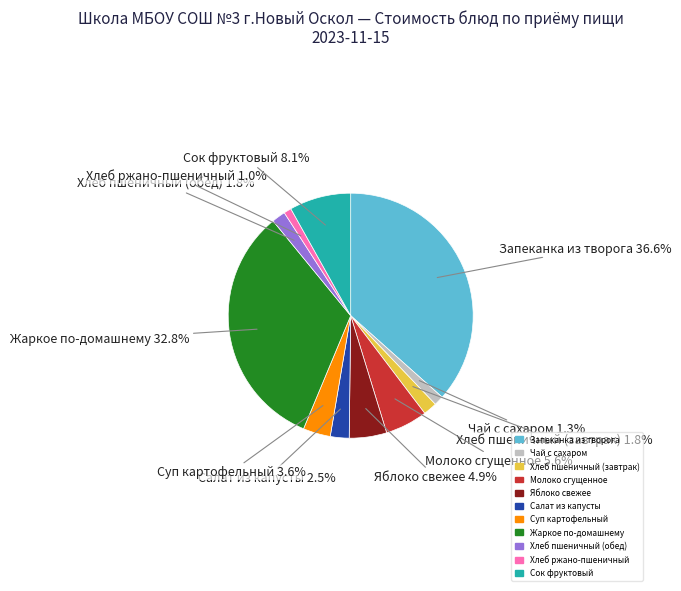

To the nearest percent, what is the average slice percentage?

9%